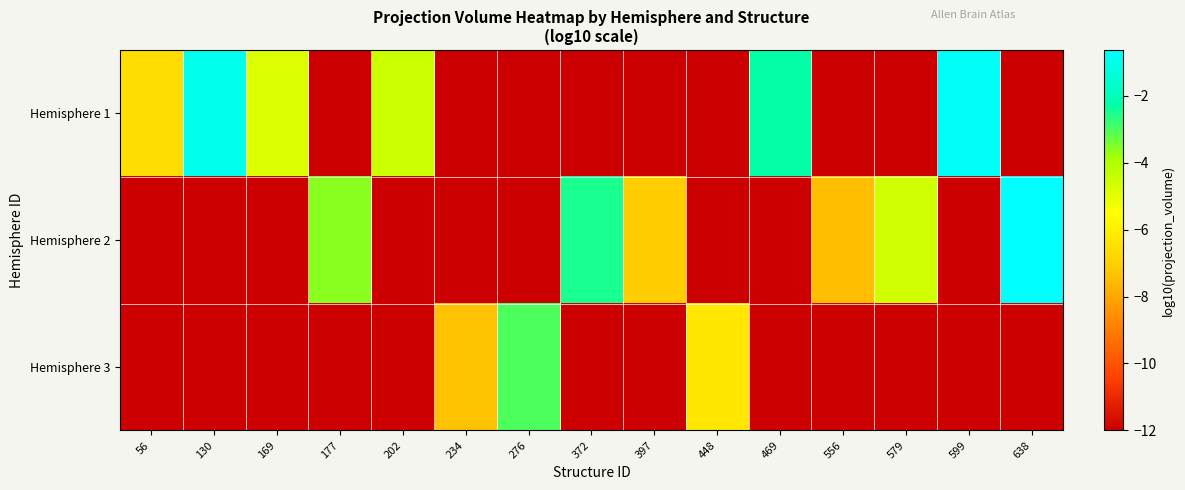

Reading left to right, extract all data points from this chart.

Hemisphere 1: 56=-6.5	130=-1.0	169=-4.8	177=-12.0	202=-4.5	234=-12.0	276=-12.0	372=-12.0	397=-12.0	448=-12.0	469=-2.3	556=-12.0	579=-12.0	599=-0.8	638=-12.0
Hemisphere 2: 56=-12.0	130=-12.0	169=-12.0	177=-3.6	202=-12.0	234=-12.0	276=-12.0	372=-2.5	397=-7.1	448=-12.0	469=-12.0	556=-7.4	579=-4.6	599=-12.0	638=-0.6
Hemisphere 3: 56=-12.0	130=-12.0	169=-12.0	177=-12.0	202=-12.0	234=-7.4	276=-3.0	372=-12.0	397=-12.0	448=-6.3	469=-12.0	556=-12.0	579=-12.0	599=-12.0	638=-12.0